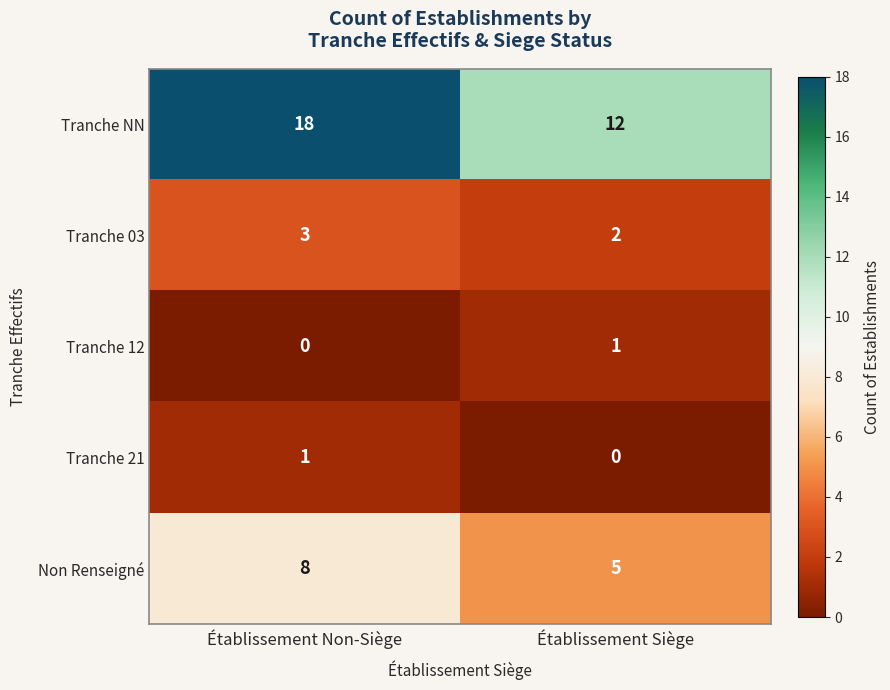

Reading right to left, what are all the values shown in this chart?

Tranche NN: Établissement Siège=12	Établissement Non-Siège=18
Tranche 03: Établissement Siège=2	Établissement Non-Siège=3
Tranche 12: Établissement Siège=1	Établissement Non-Siège=0
Tranche 21: Établissement Siège=0	Établissement Non-Siège=1
Non Renseigné: Établissement Siège=5	Établissement Non-Siège=8